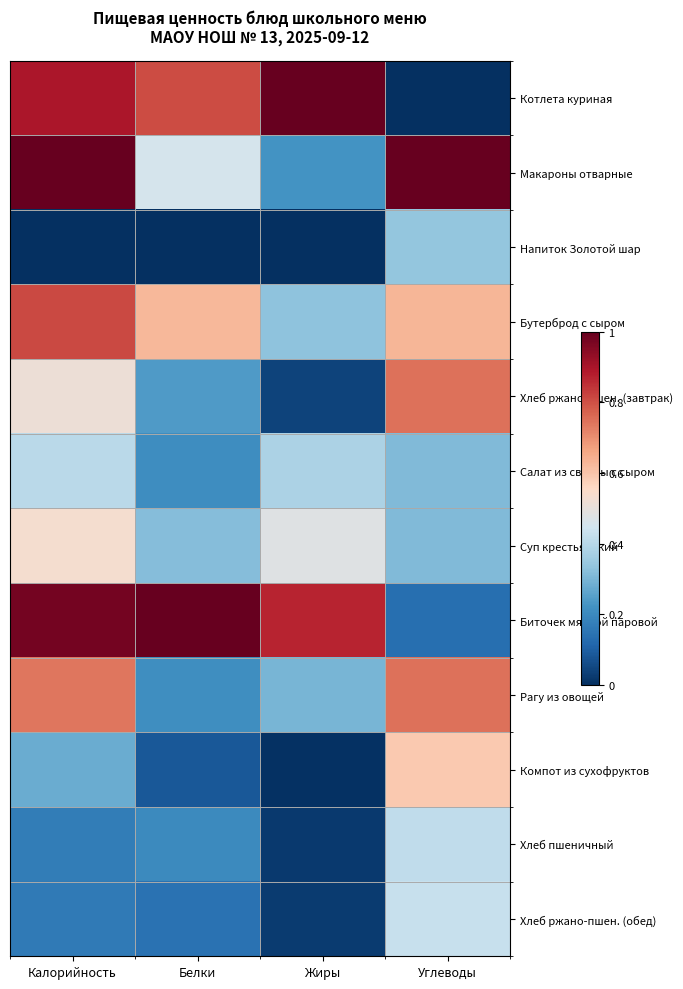

Reading left to right, list all the values displayed in this chart.

Котлета куриная: Калорийность=0.9	Белки=0.8	Жиры=1.0	Углеводы=0.0
Макароны отварные: Калорийность=1.0	Белки=0.5	Жиры=0.2	Углеводы=1.0
Напиток Золотой шар: Калорийность=0.0	Белки=0.0	Жиры=0.0	Углеводы=0.3
Бутерброд с сыром: Калорийность=0.8	Белки=0.6	Жиры=0.3	Углеводы=0.6
Хлеб ржано-пшен. (завтрак): Калорийность=0.5	Белки=0.2	Жиры=0.0	Углеводы=0.7
Салат из свеклы с сыром: Калорийность=0.4	Белки=0.2	Жиры=0.4	Углеводы=0.3
Суп крестьянский: Калорийность=0.5	Белки=0.3	Жиры=0.5	Углеводы=0.3
Биточек мясной паровой: Калорийность=1.0	Белки=1.0	Жиры=0.9	Углеводы=0.1
Рагу из овощей: Калорийность=0.7	Белки=0.2	Жиры=0.3	Углеводы=0.7
Компот из сухофруктов: Калорийность=0.3	Белки=0.1	Жиры=0.0	Углеводы=0.6
Хлеб пшеничный: Калорийность=0.2	Белки=0.2	Жиры=0.0	Углеводы=0.4
Хлеб ржано-пшен. (обед): Калорийность=0.2	Белки=0.1	Жиры=0.0	Углеводы=0.4